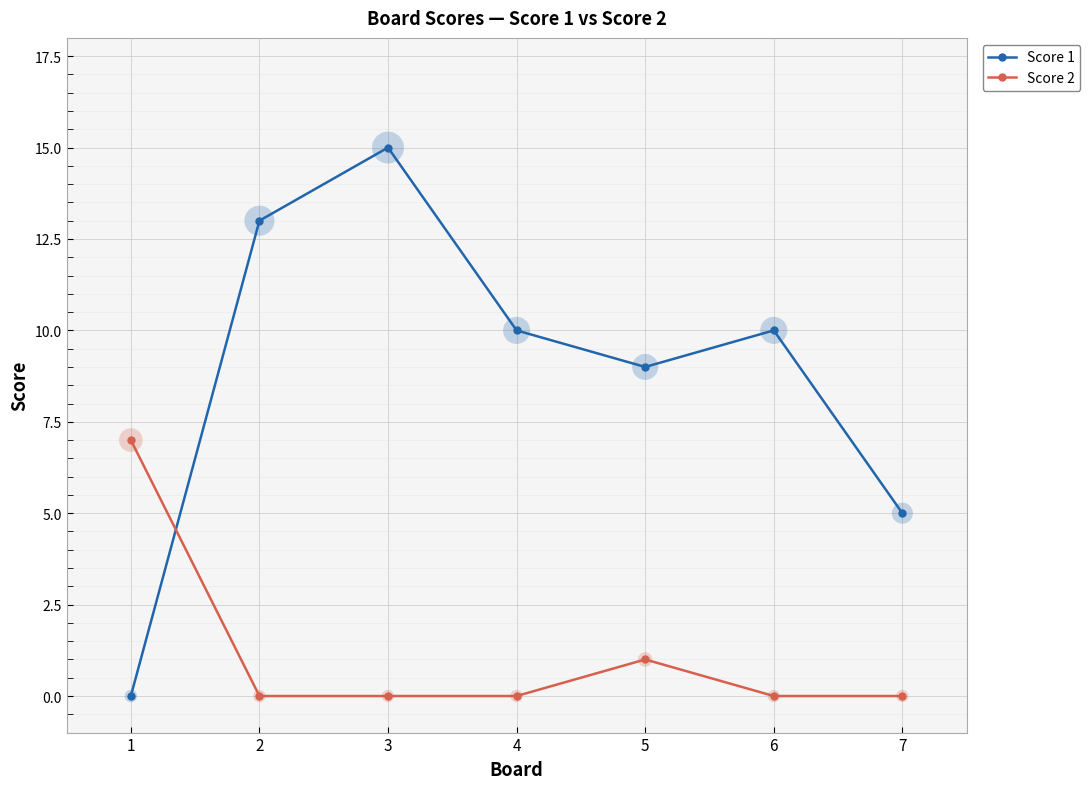

At how many categories does at least one series exceed 3?

7